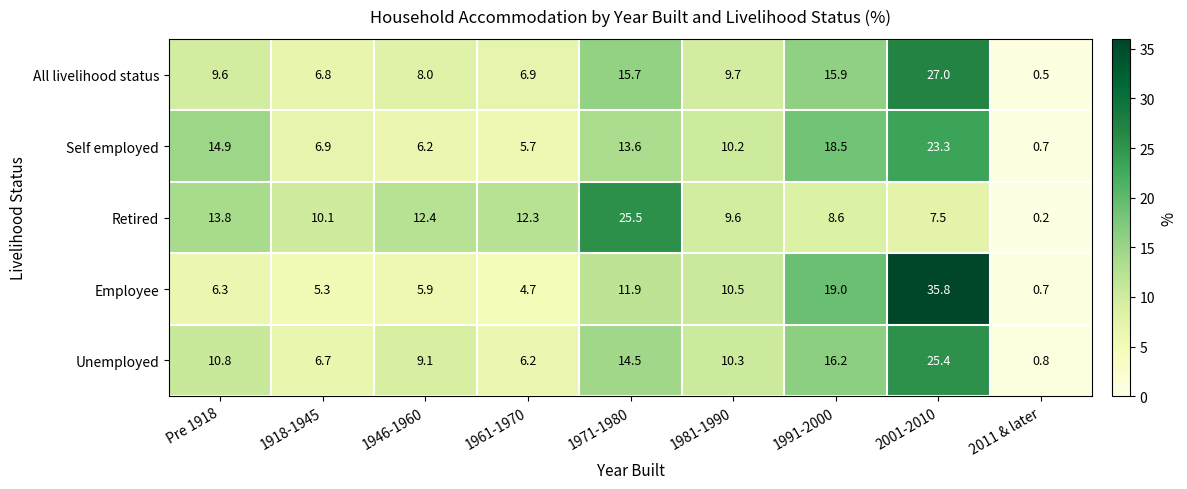

Which series has the widest spread of values?

Employee